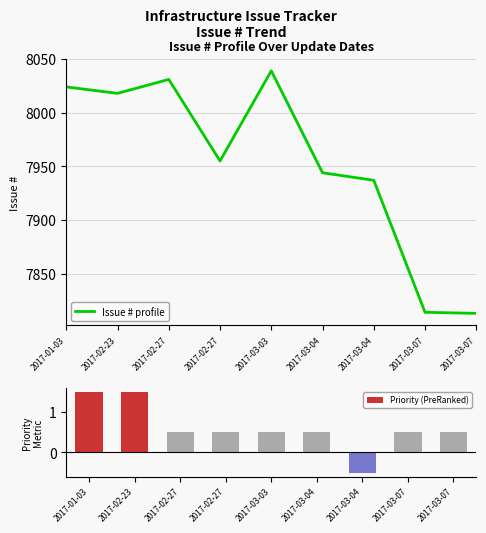

True or false: Issue # profile has a value of 12320.7 at 2017-03-04.

False